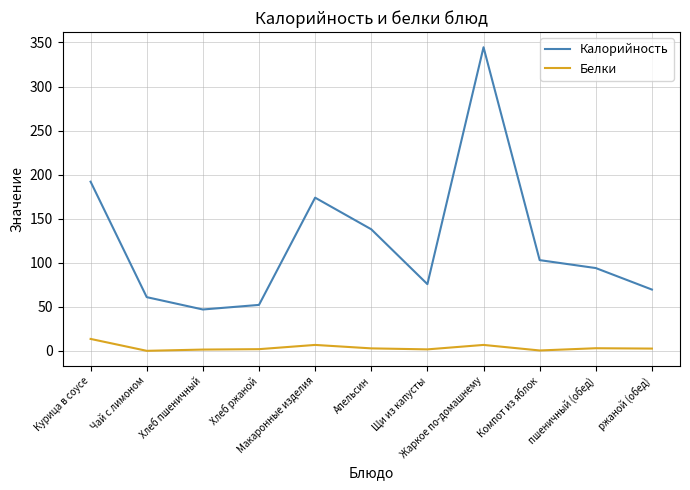

What is the smallest value displayed?

0.1